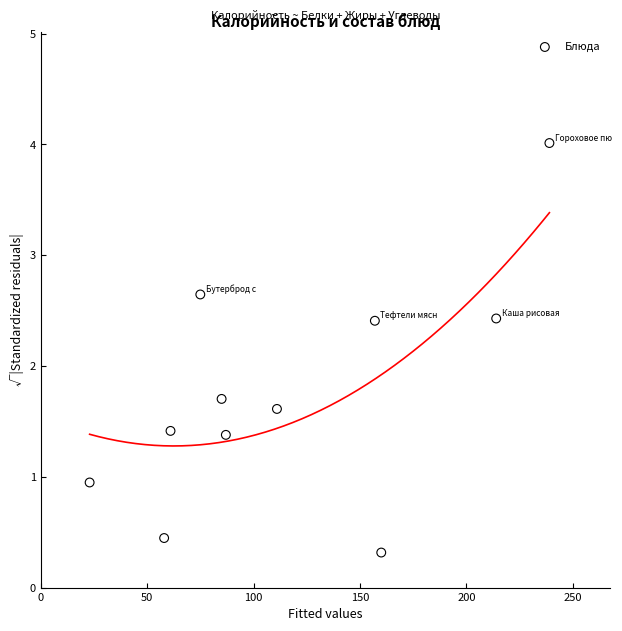

What Y value in the scatter plot is closest to 2?

1.7